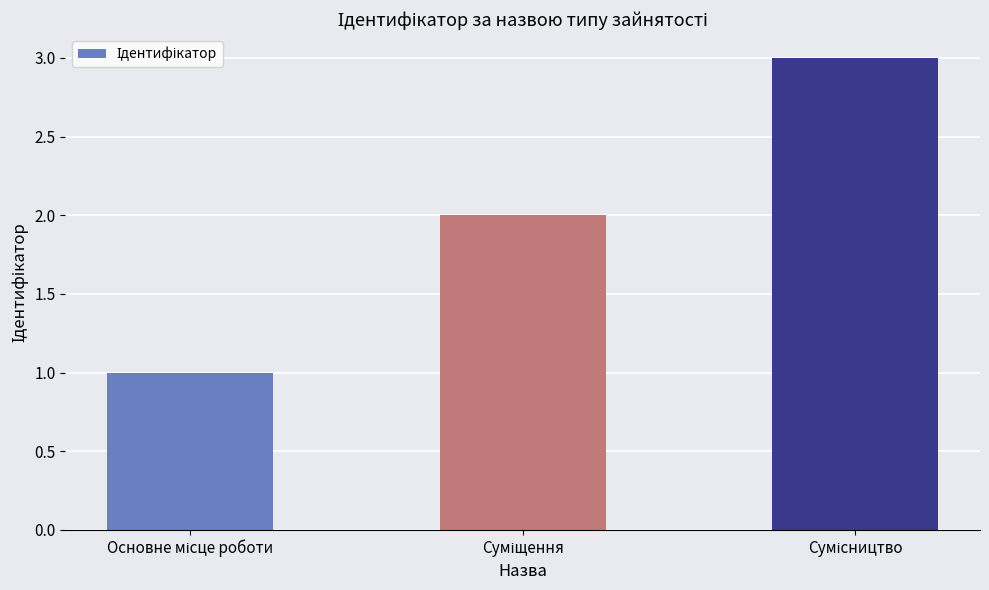

How many values are below 2?

1